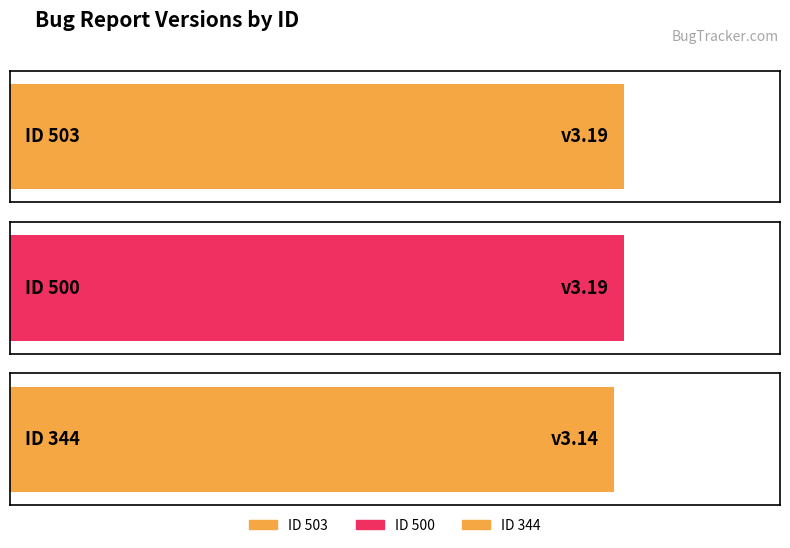

What is the value of the 1st bar from the left?

3.2